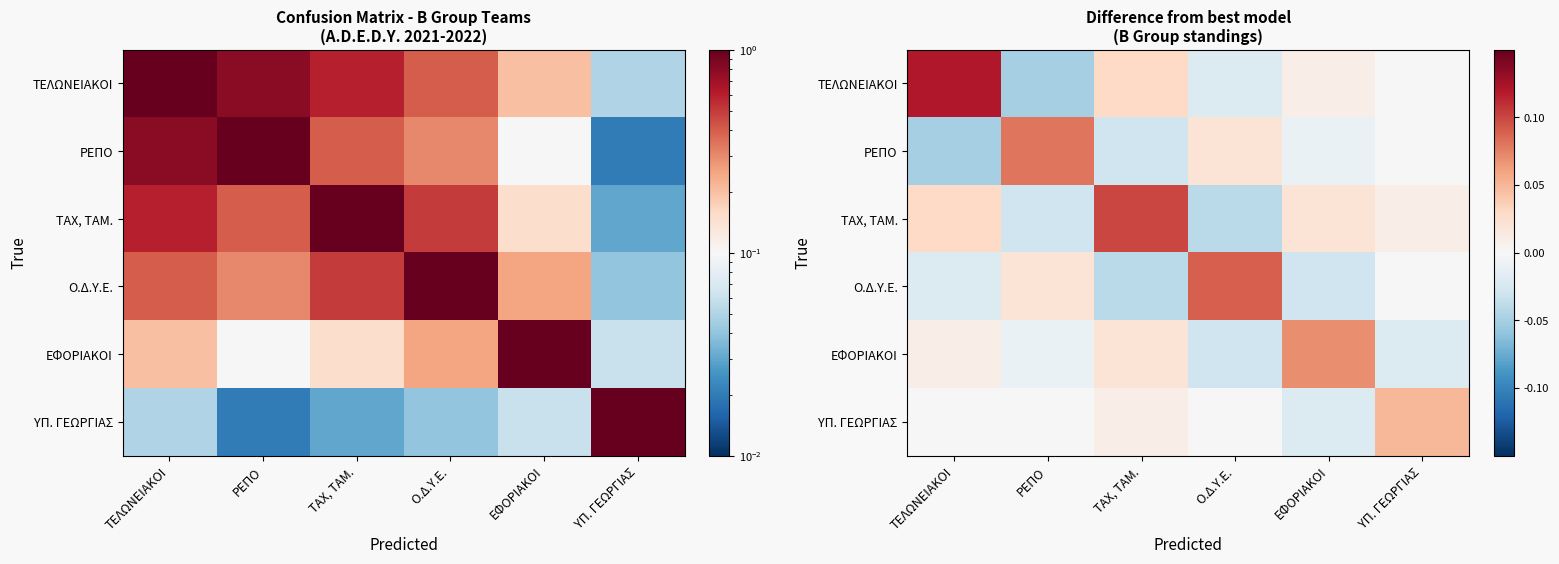

What is the minimum value shown in the chart?

-0.1